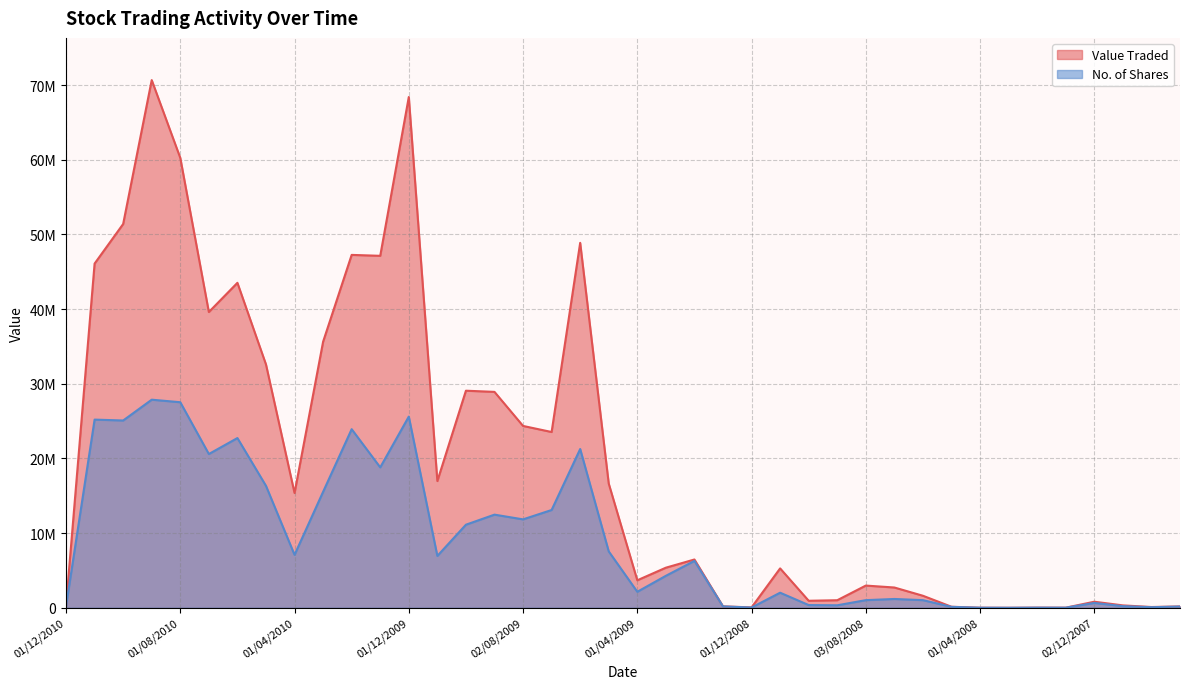

True or false: Value Traded and No. of Shares cross at least once.

False